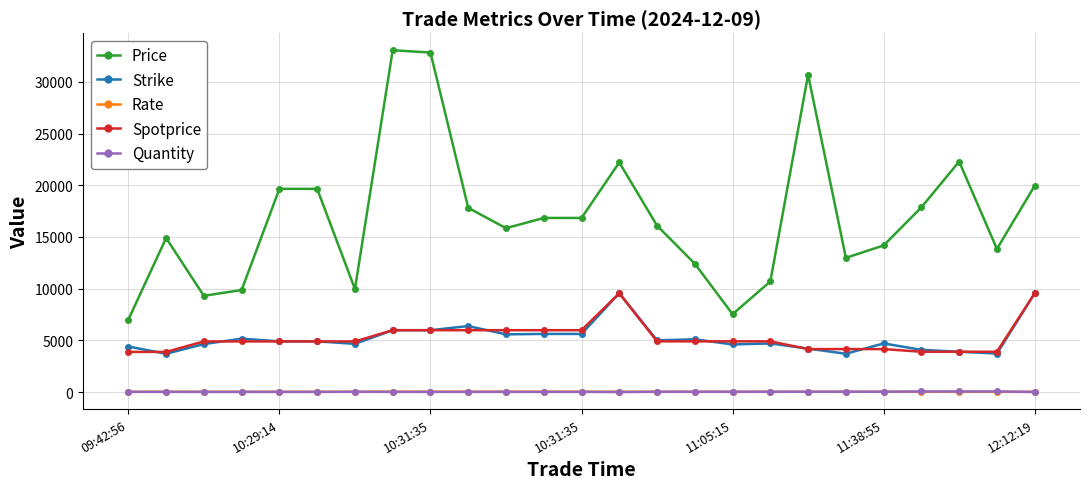

Which series has the largest range (max minus min)?

Price